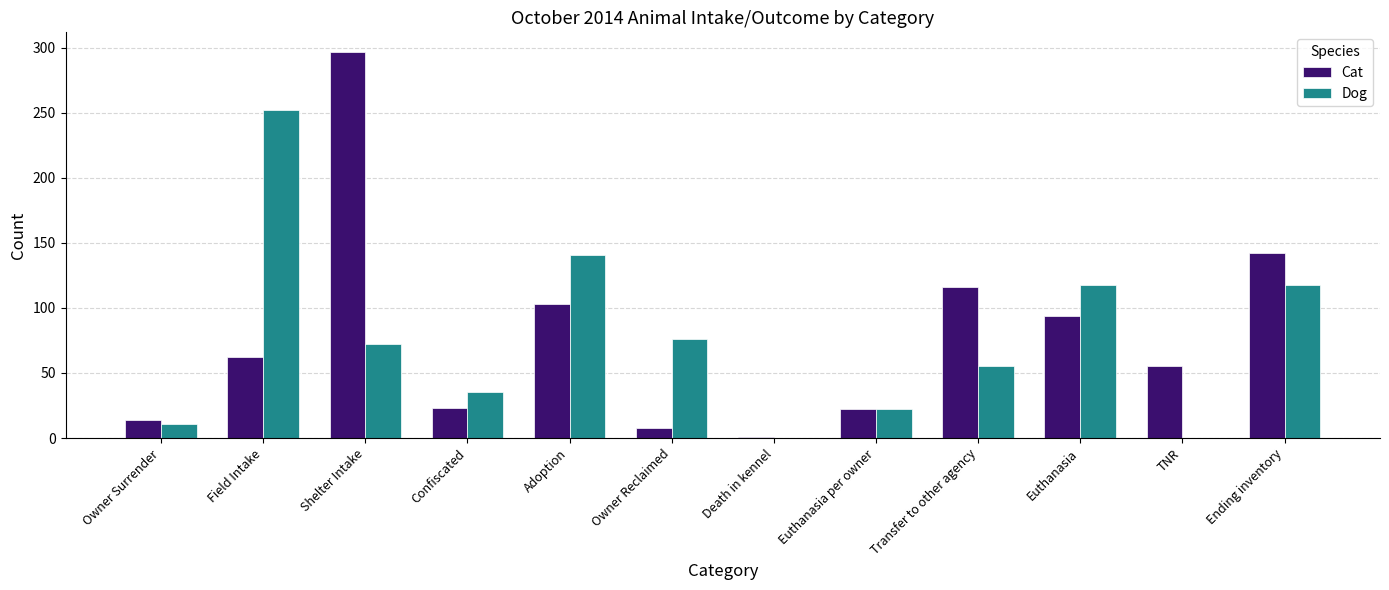

Count the number of data series in this chart.

2